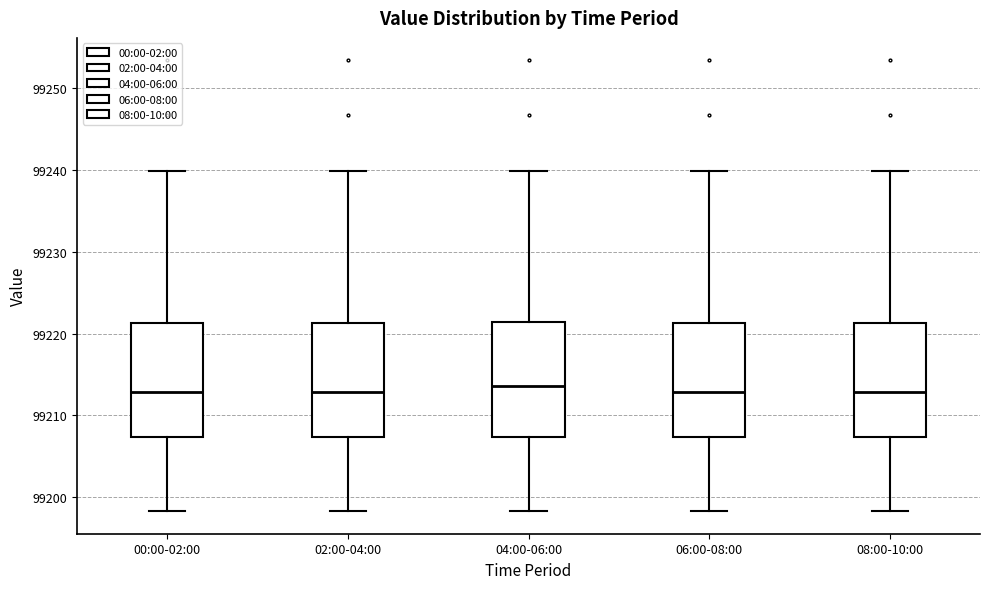

Where does the upper whisker of the box for 06:00-08:00 end on the y-axis? The values are not printed on the chart, so give them approximately, as read against the axis.

99240